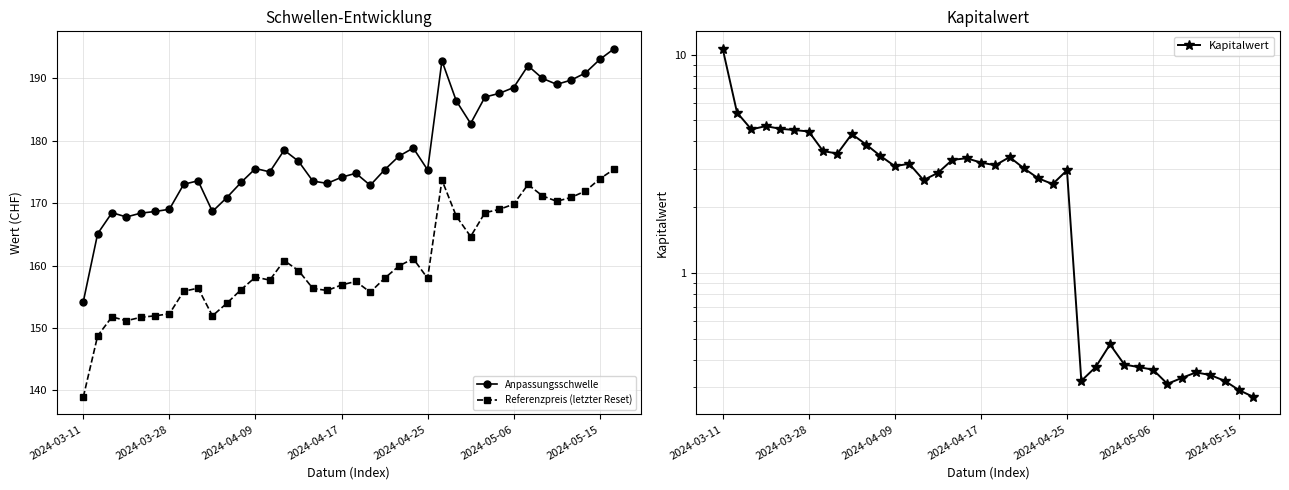

The Referenzpreis (letzter Reset) series shows 156.0 at 17. True or false?

True